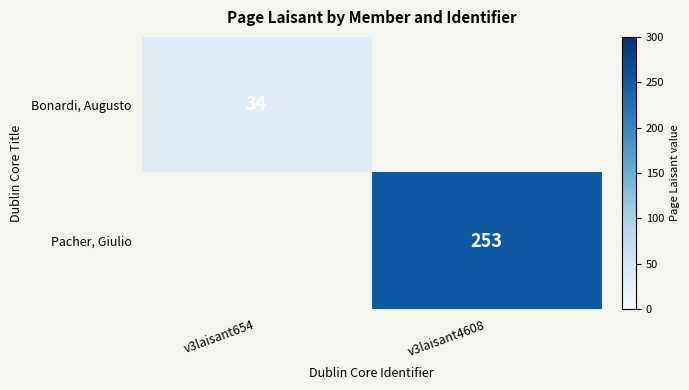

The value of Pacher, Giulio at v3laisant4608 is 253. True or false?

True